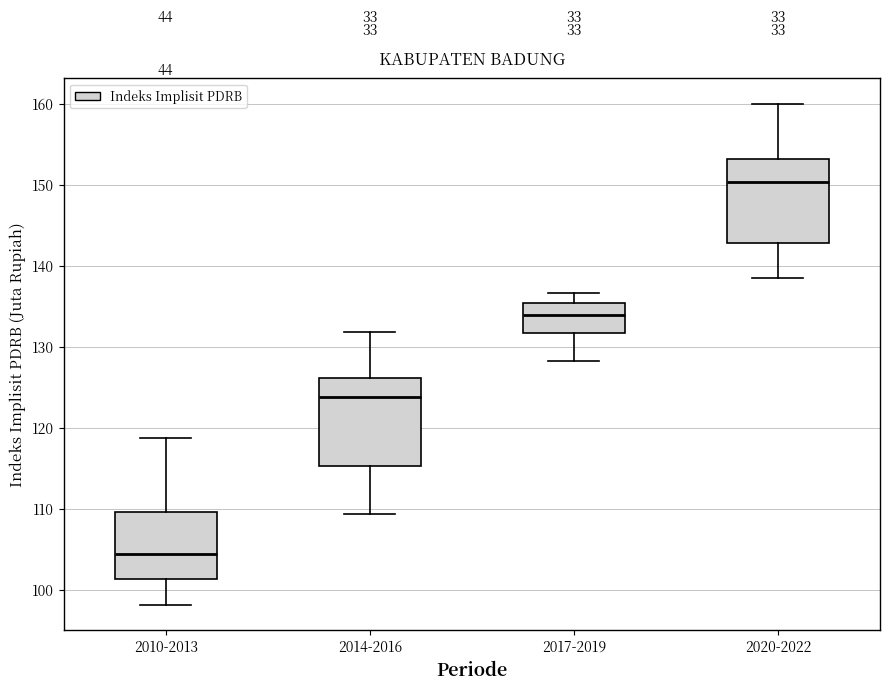

Which box's median line is the highest?

2020-2022